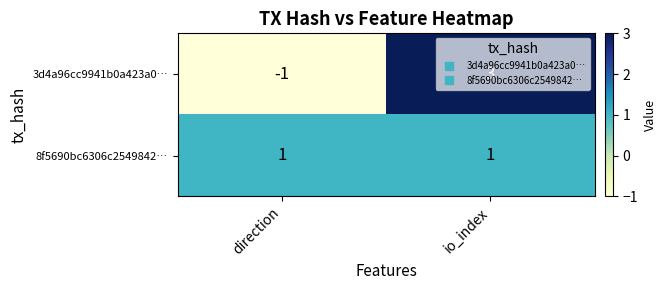

Which series changed the most between direction and io_index?

3d4a96cc9941b0a423a0…